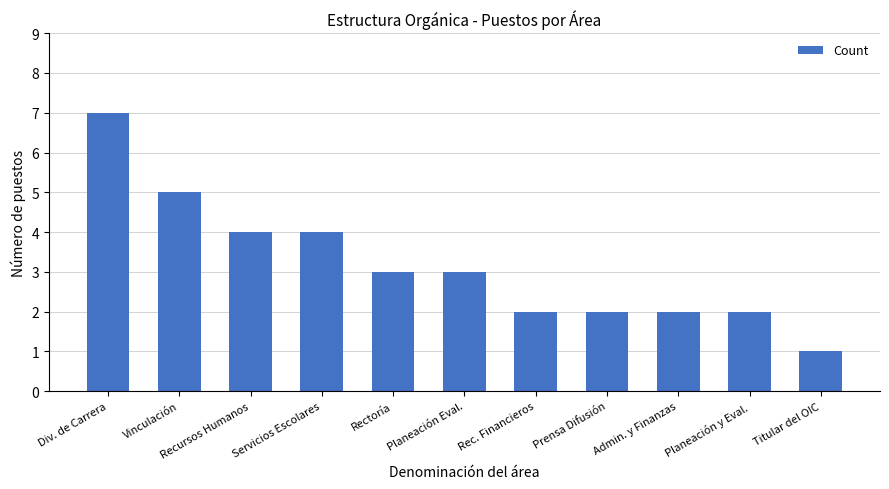

Count the values in the range 2 to 4.

8